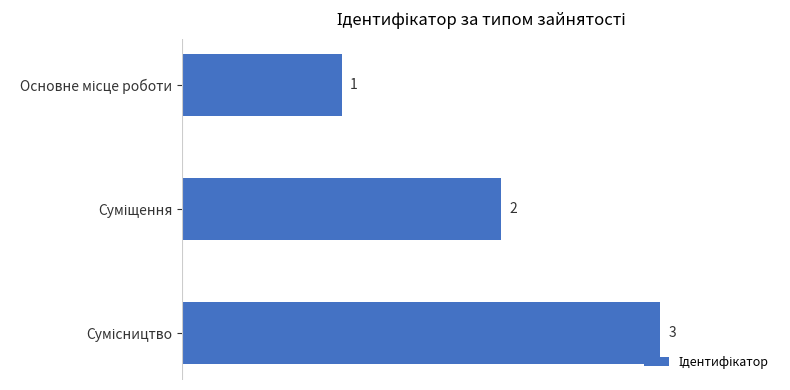

How many series are shown in this chart?

1